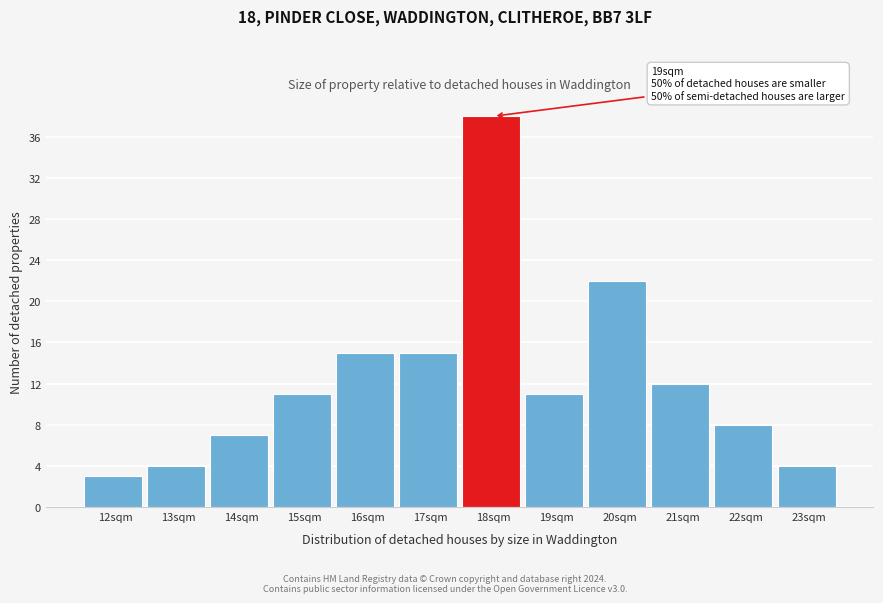

Reading right to left, transcribe all the data shown in this chart.

4	8	12	22	11	38	15	15	11	7	4	3